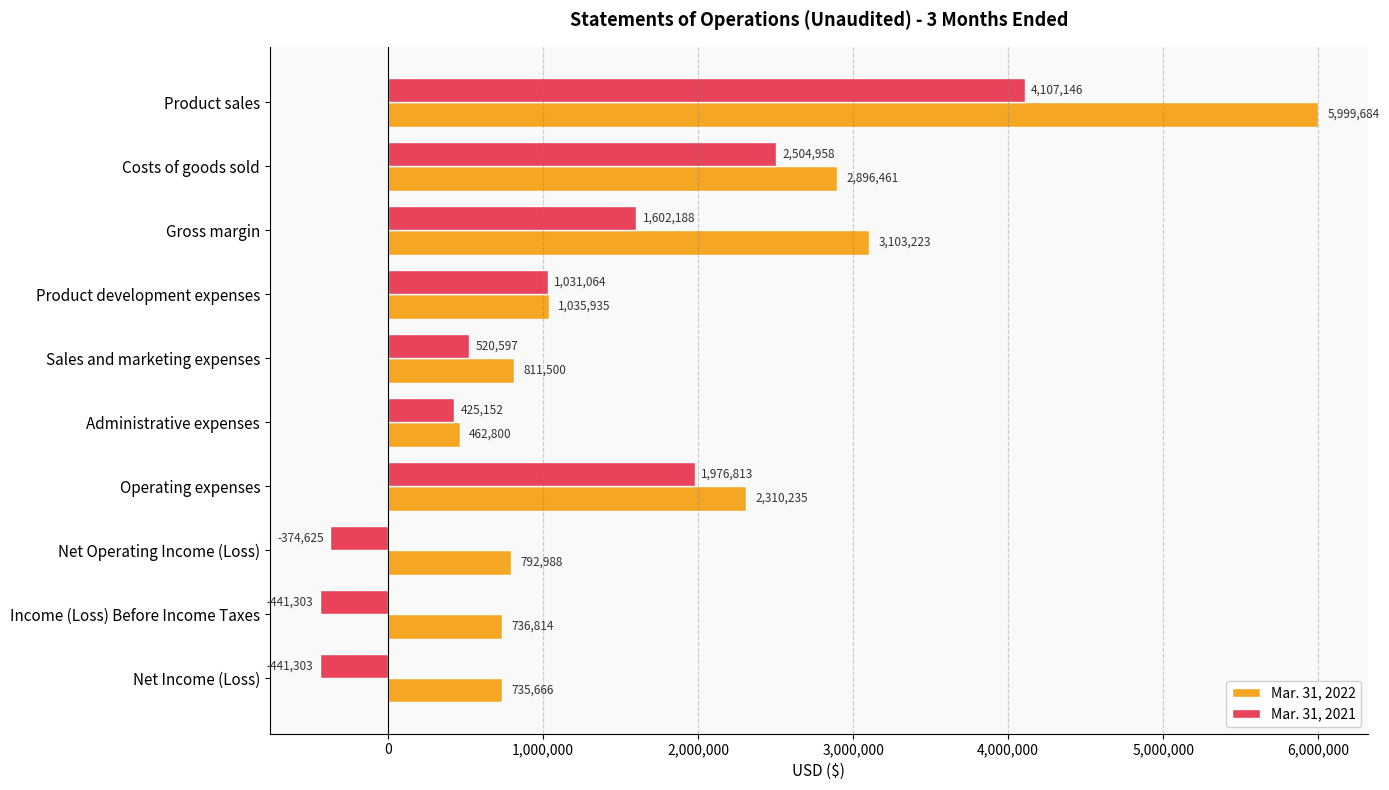

Rank the series at Operating expenses from highest to lowest value.

Mar. 31, 2022, Mar. 31, 2021